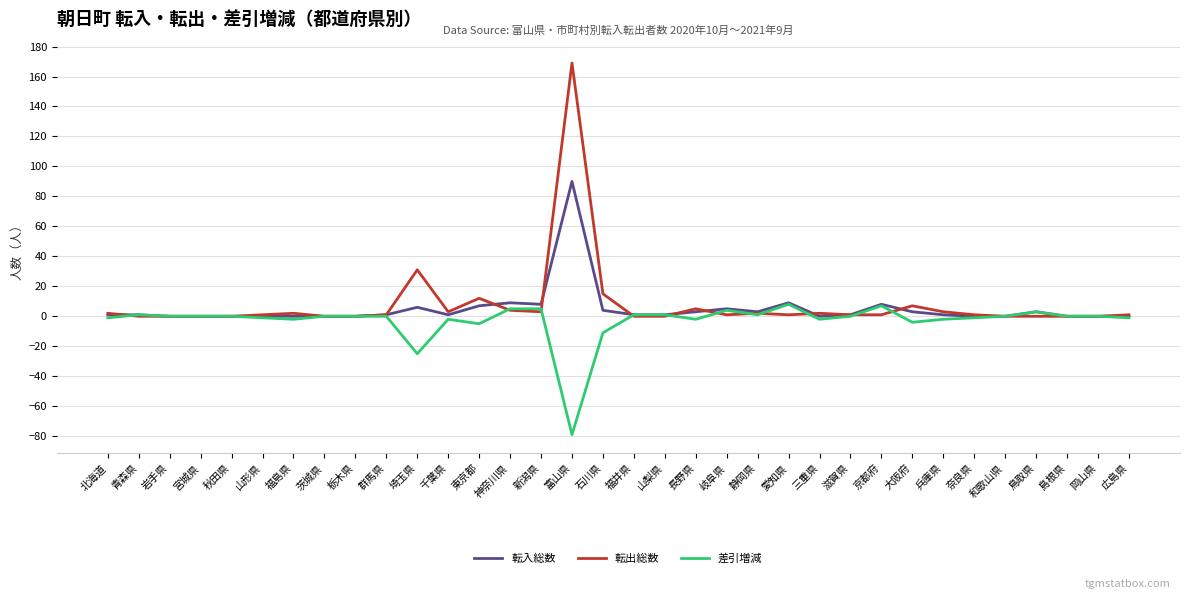

Is it true that 転入総数 equals 0 at 三重県?

True